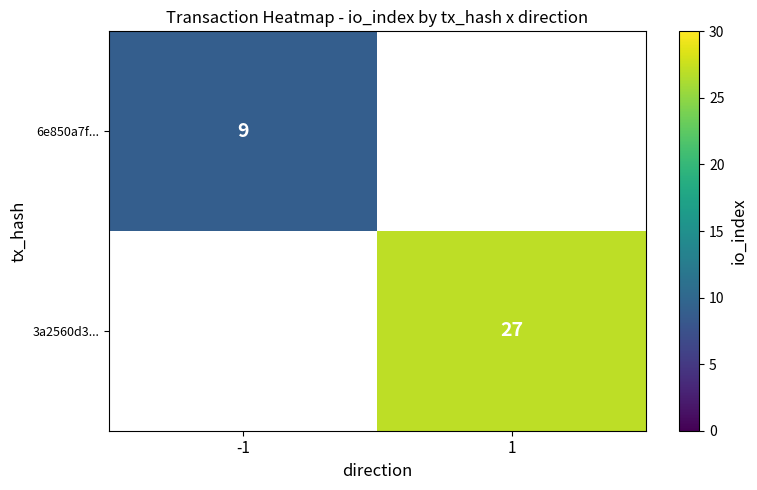

Is it true that 6e850a7f... equals 15 at -1?

False